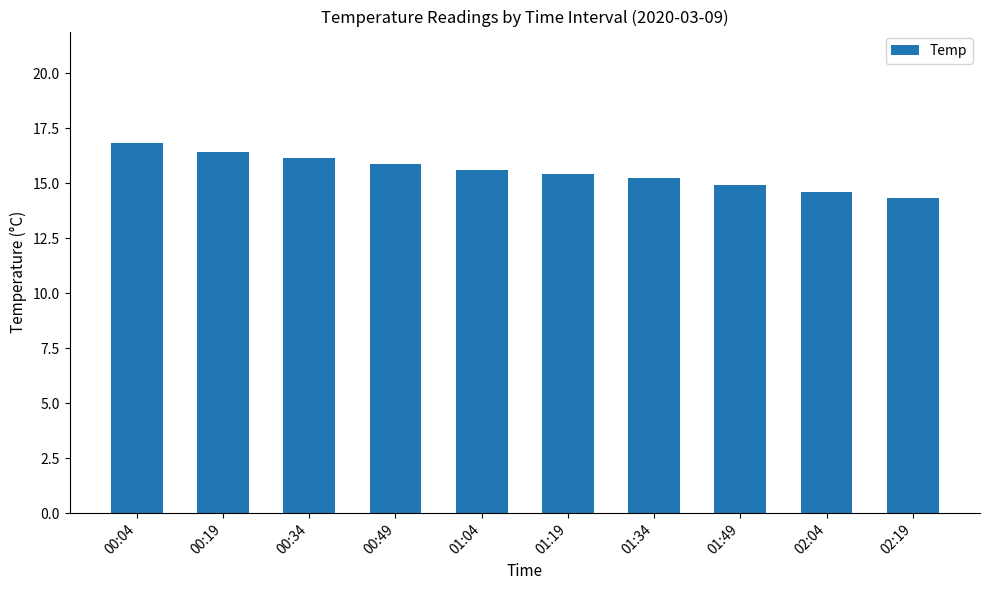

What position from the left is 01:19?

6